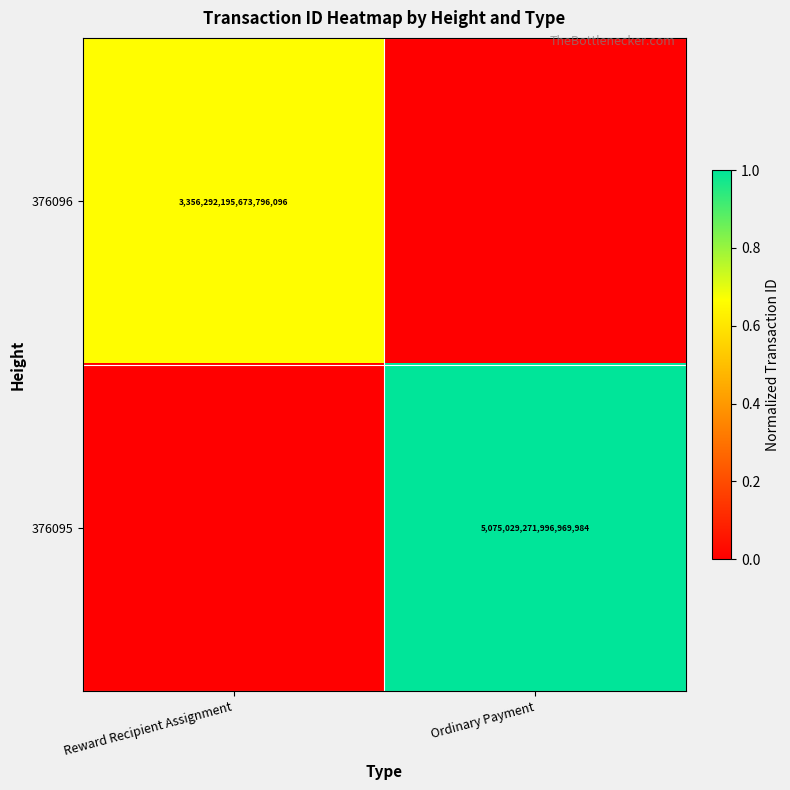

The 376095 series shows 2707662602741118464 at Ordinary Payment. True or false?

False